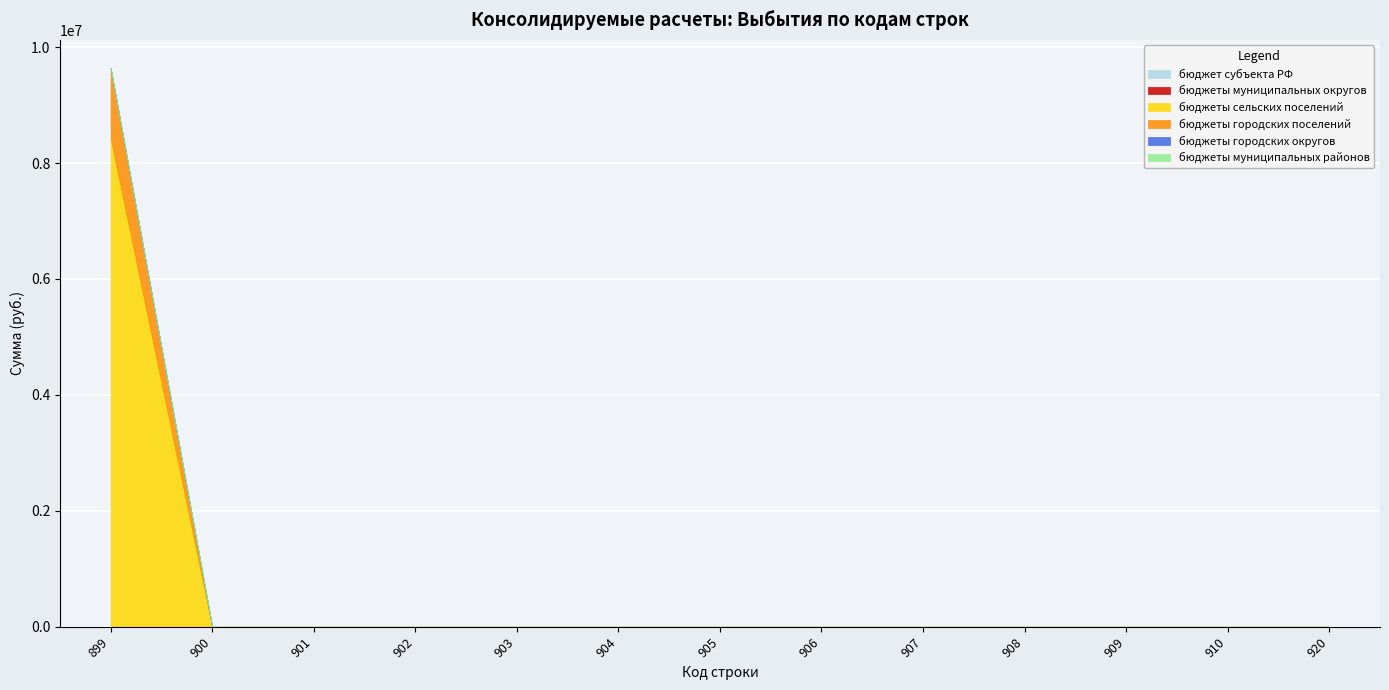

At which label does бюджеты муниципальных районов reach its peak?

899